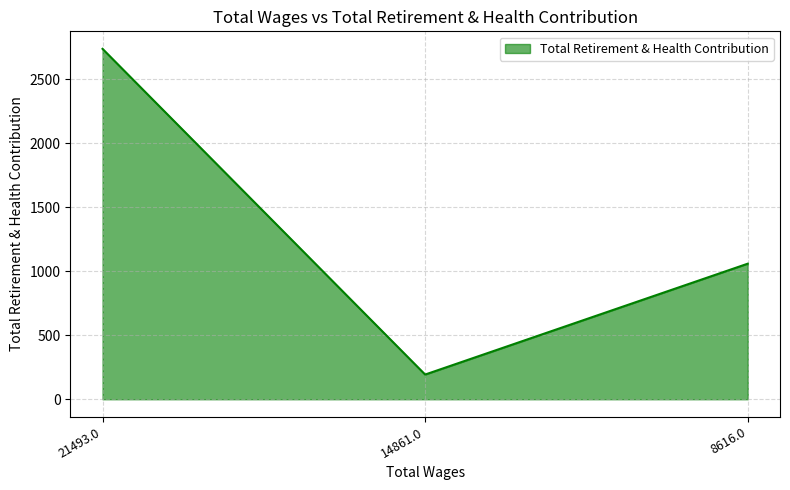

What position from the left is 8616.0?

3